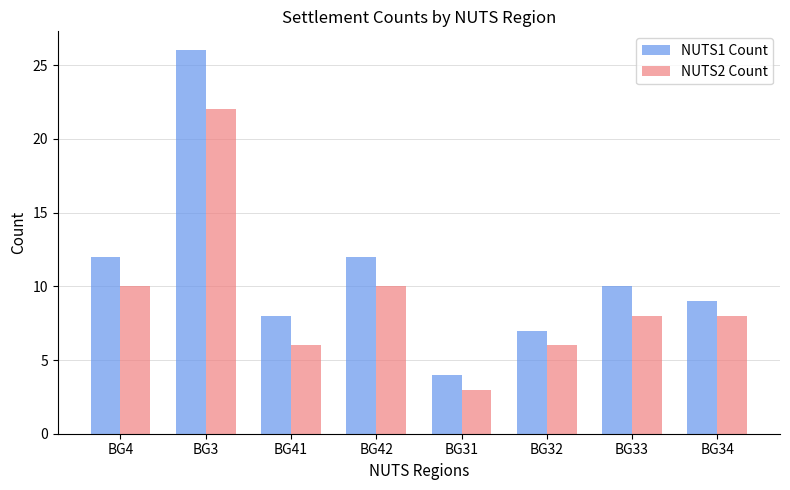

At BG34, list the series in order from largest to smallest.

NUTS1 Count, NUTS2 Count